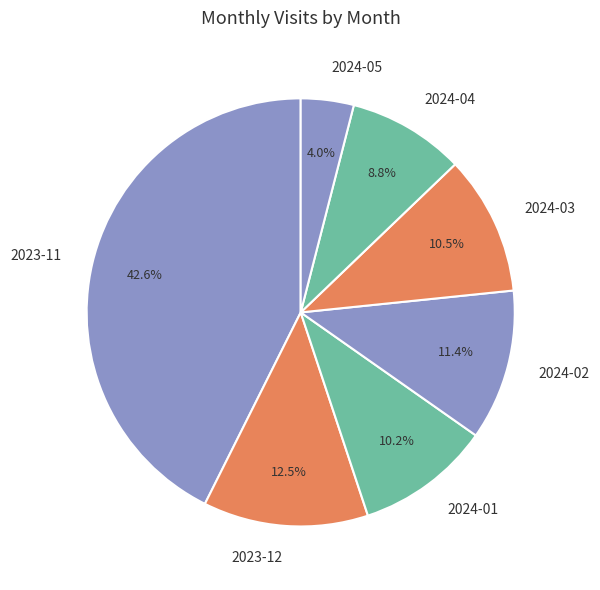

How many slices are in this pie chart?

7